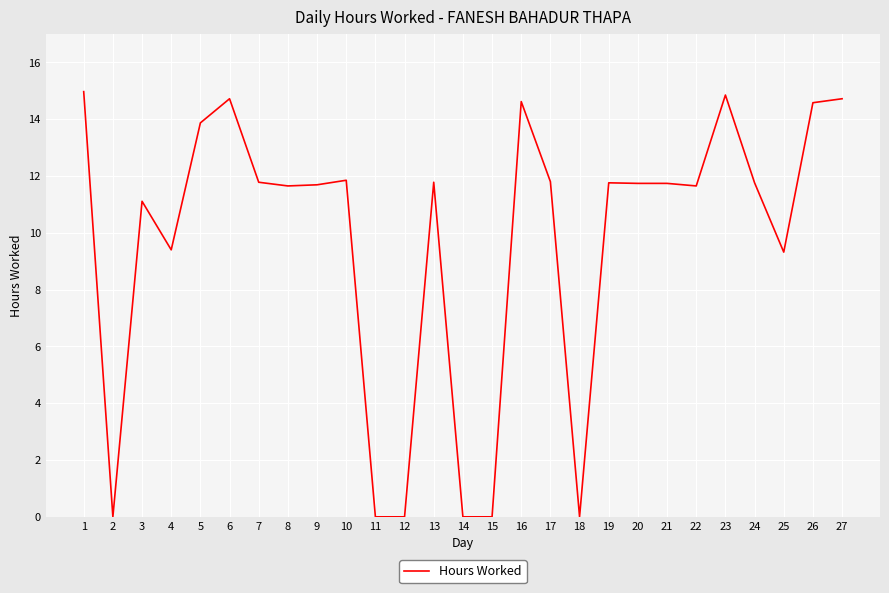

The value at 27 is 10.1. True or false?

False